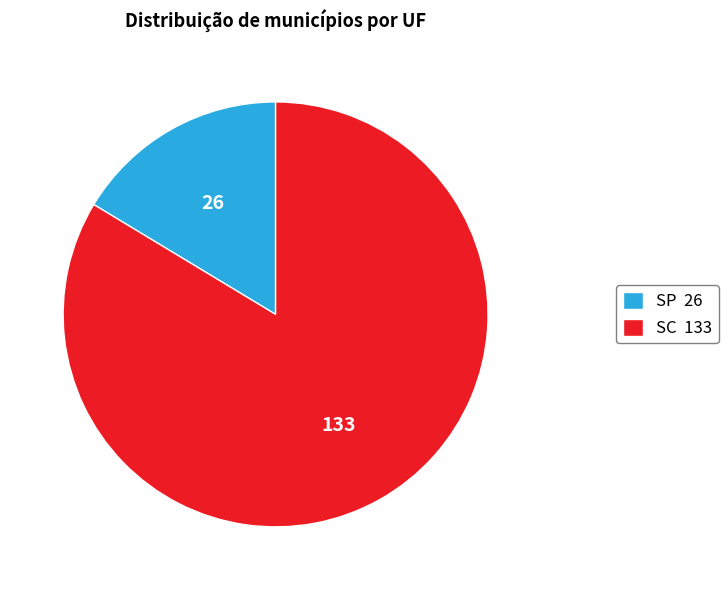

Which has a higher value, SP 26 or SC 133?

SC 133